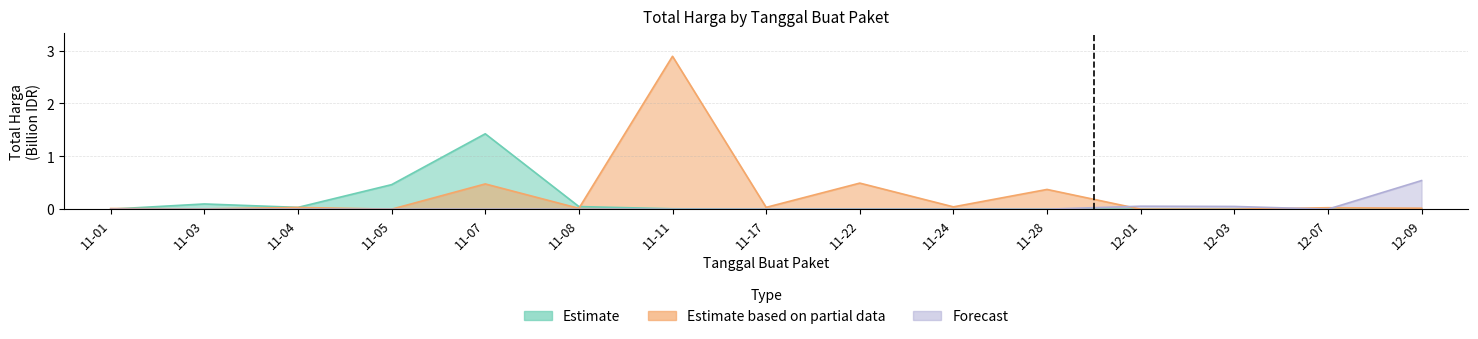

Where is Estimate based on partial data nearest to the value 1?

11-22